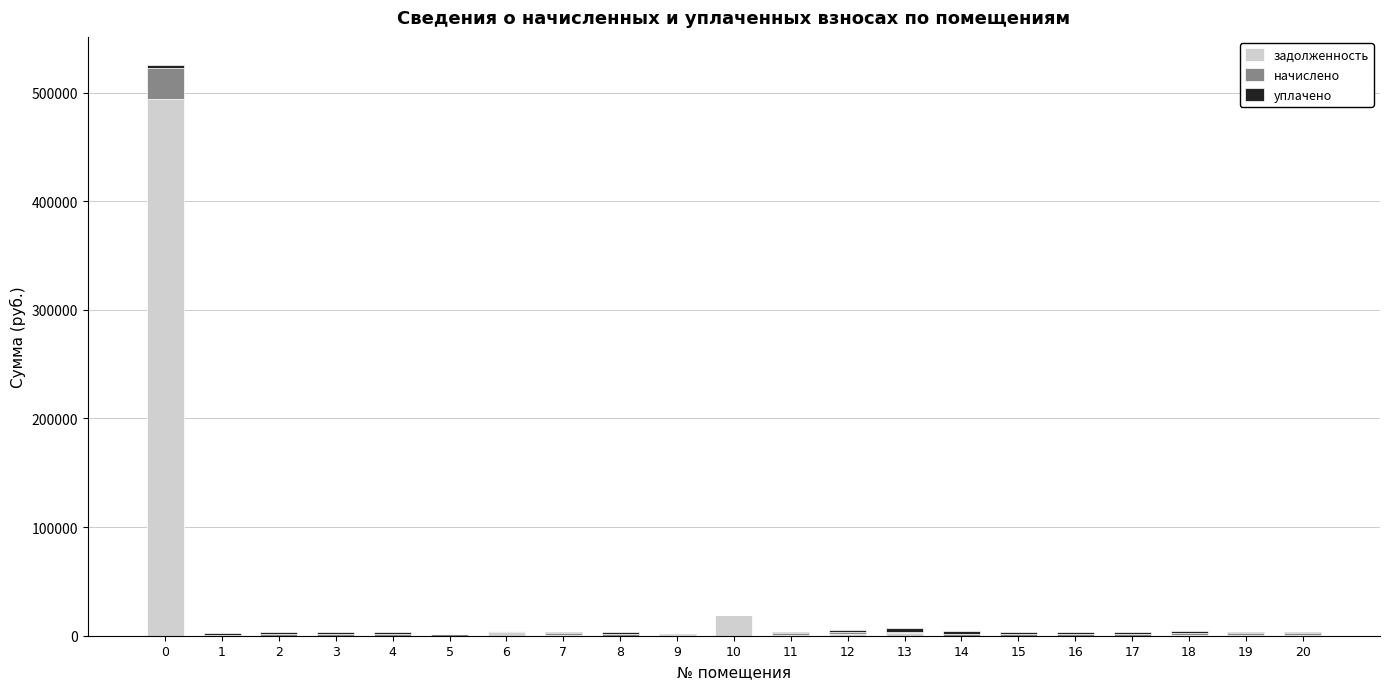

What is the highest value of the задолженность series?

494387.5